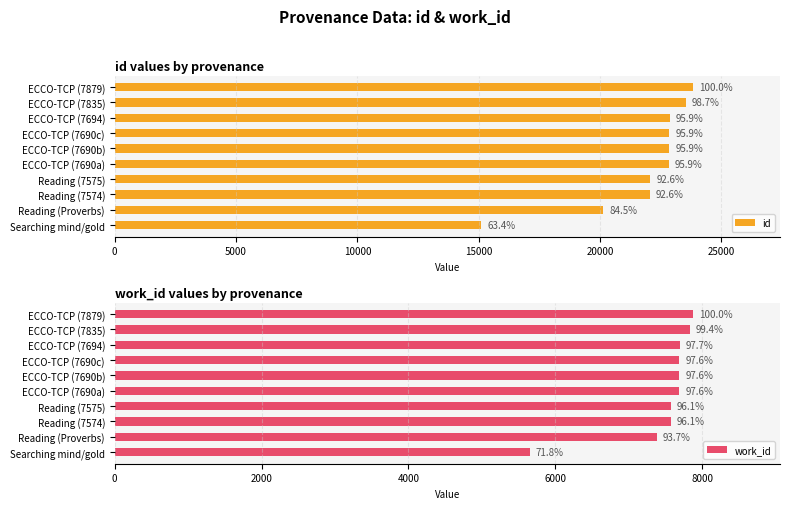

Rank the series at ECCO-TCP (7690a) from highest to lowest value.

id, work_id